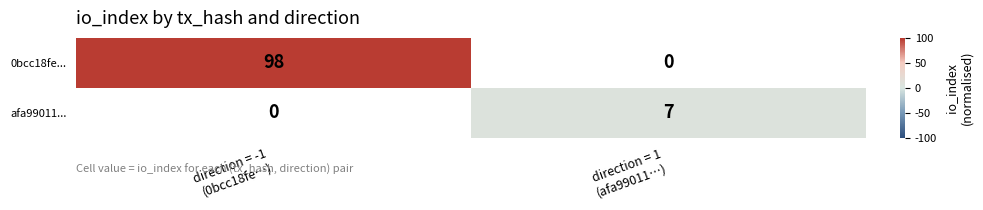

Which category has the highest value in the afa99011... series?

direction = -1 (0bcc18fe…)